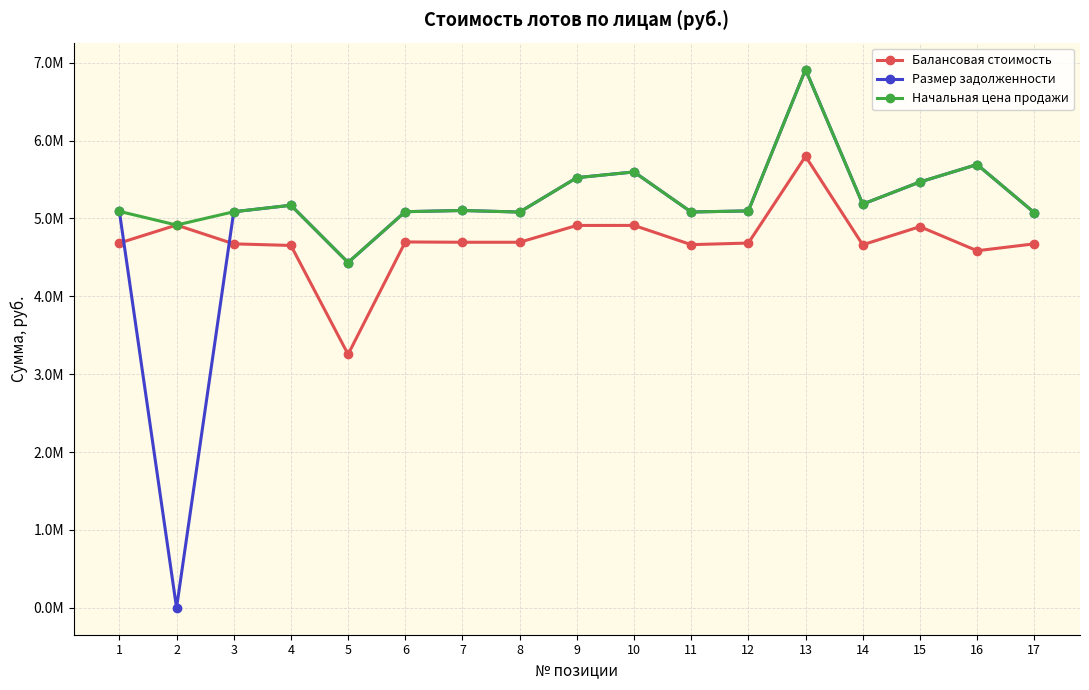

Is this an area chart (filled region under the line)?

No